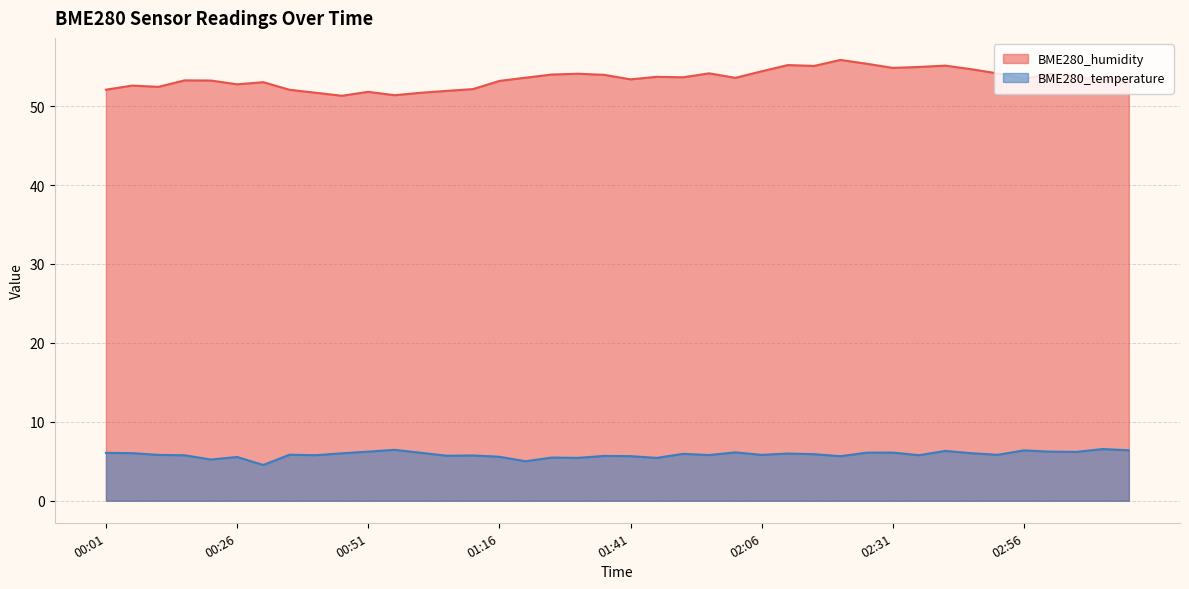

What position from the left is 00:11?

3